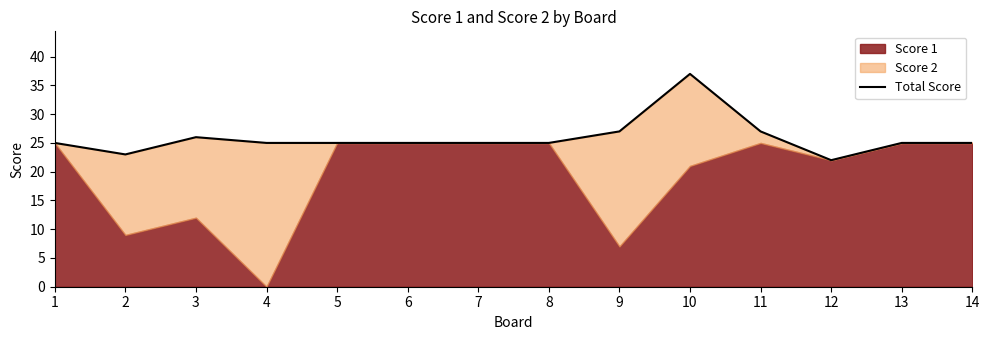

How many interior local peaks (higher than both neighbors) does the data have?

2